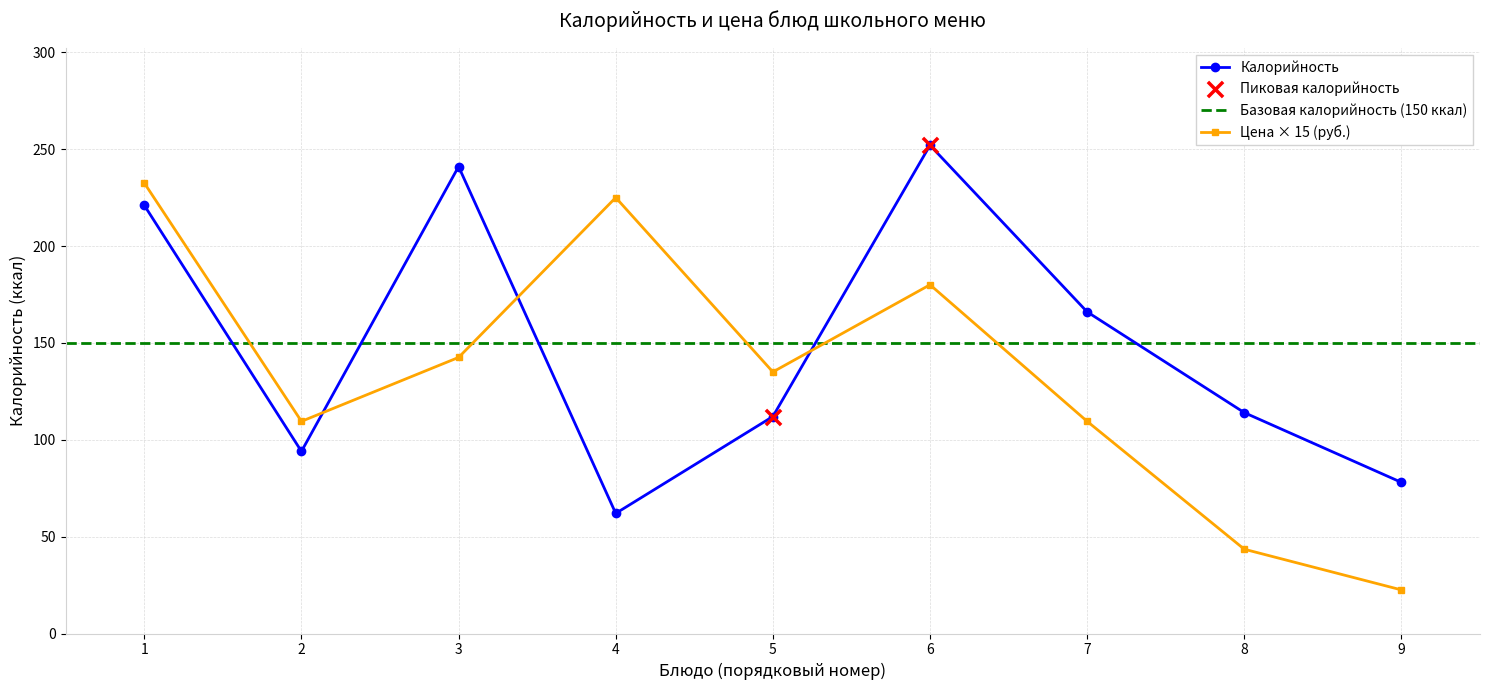

How many times do Цена × 15 (руб.) and Калорийность cross each other?

3